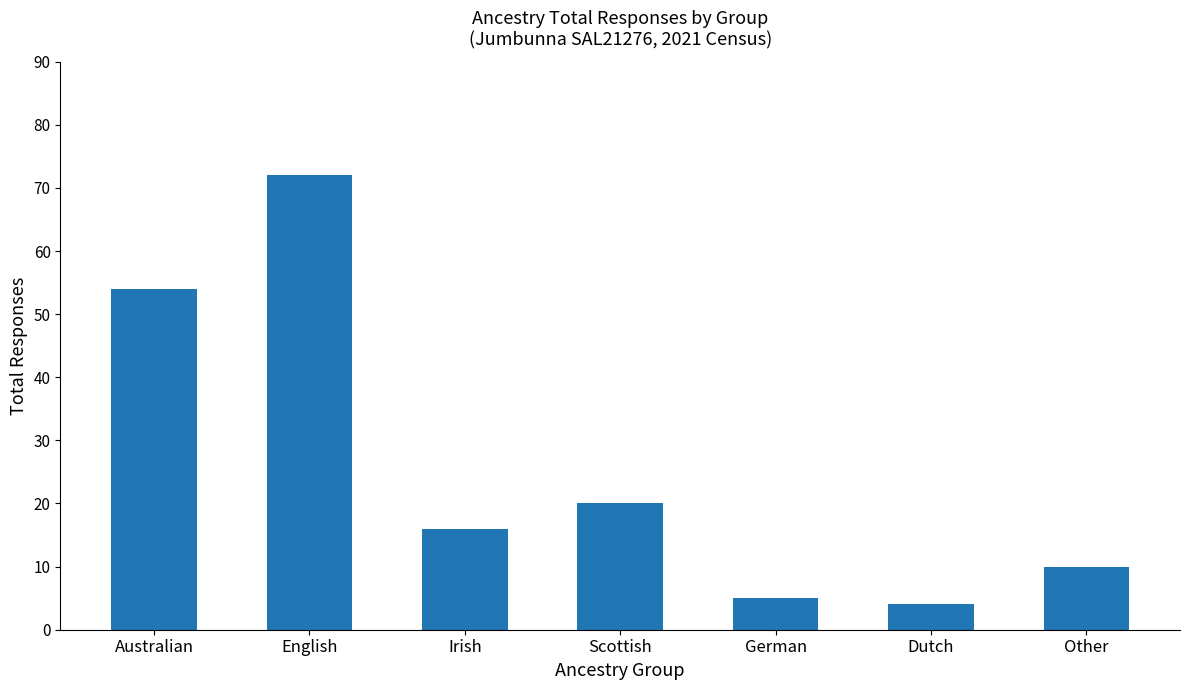

Reading left to right, list all the values displayed in this chart.

Australian=54	English=72	Irish=16	Scottish=20	German=5	Dutch=4	Other=10